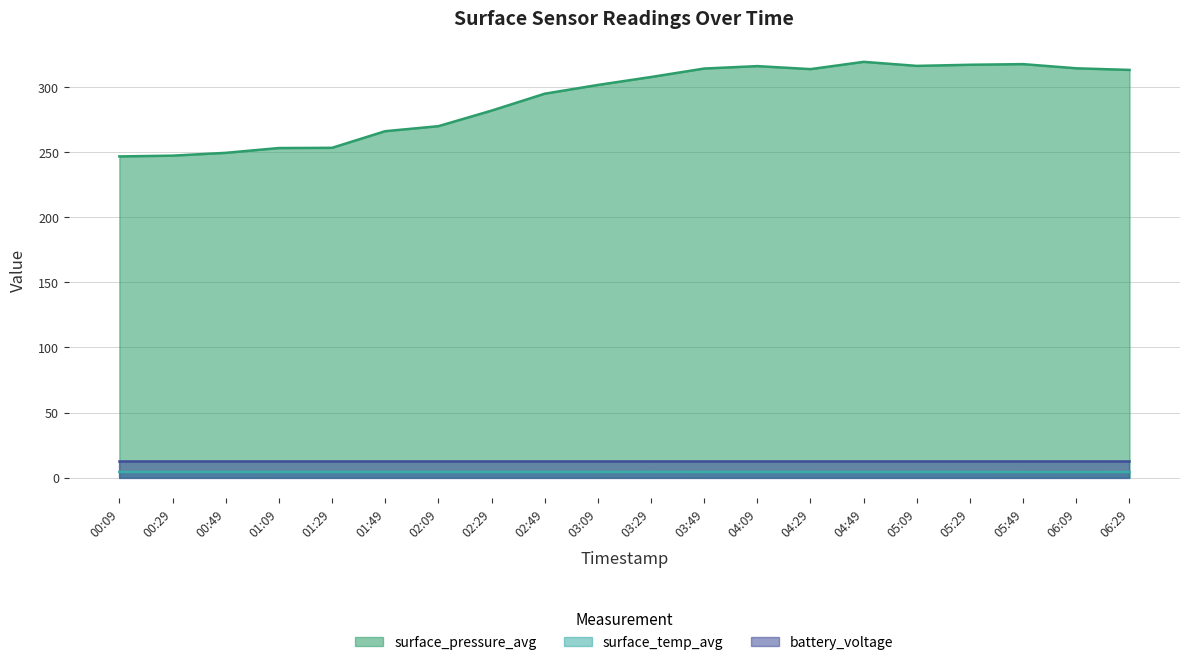

What is the lowest value of the surface_temp_avg series?

4.2